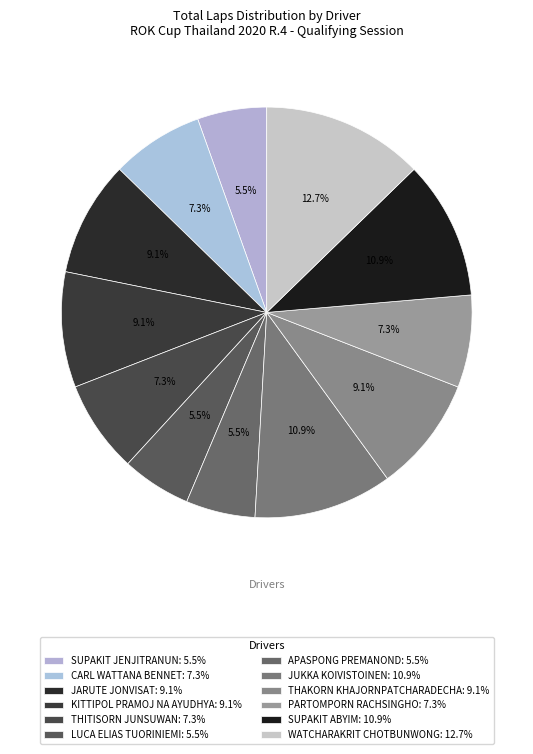

What percentage is NOT represented by PARTOMPORN RACHSINGHO?

92.7%